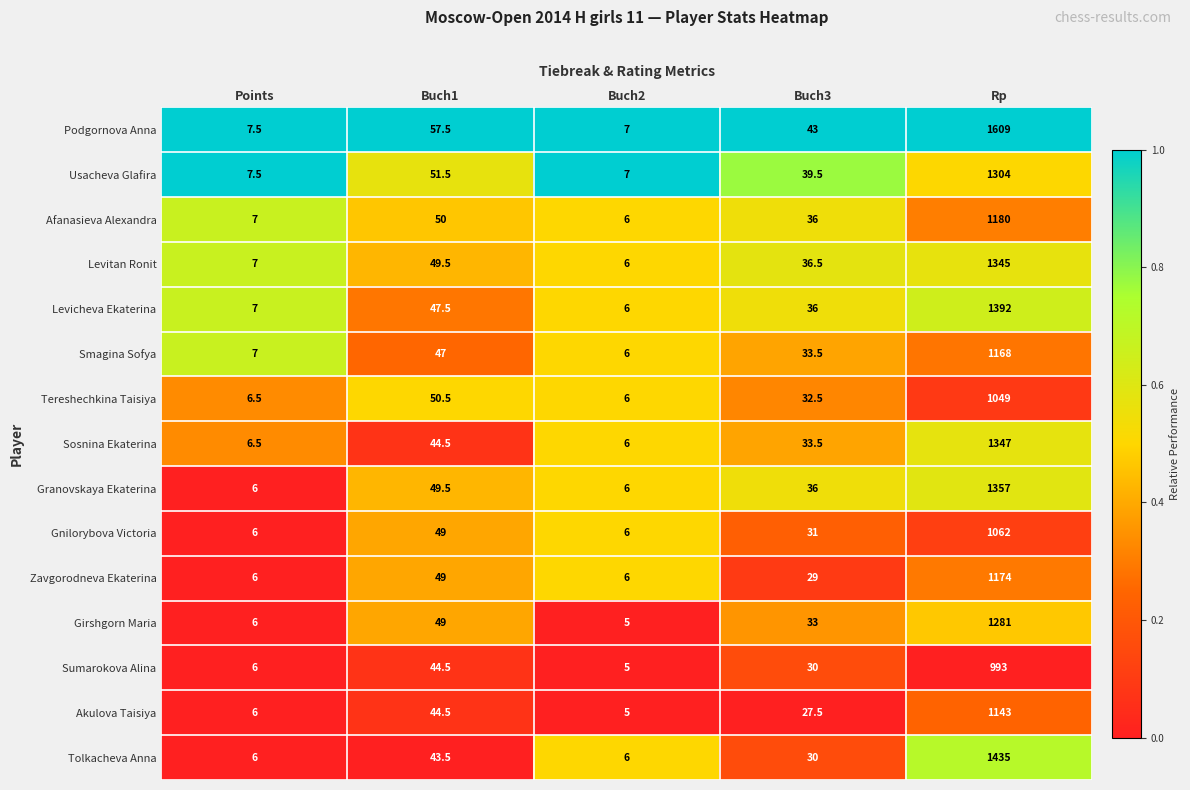

True or false: Levicheva Ekaterina has a value of 53.3 at Buch3.

False